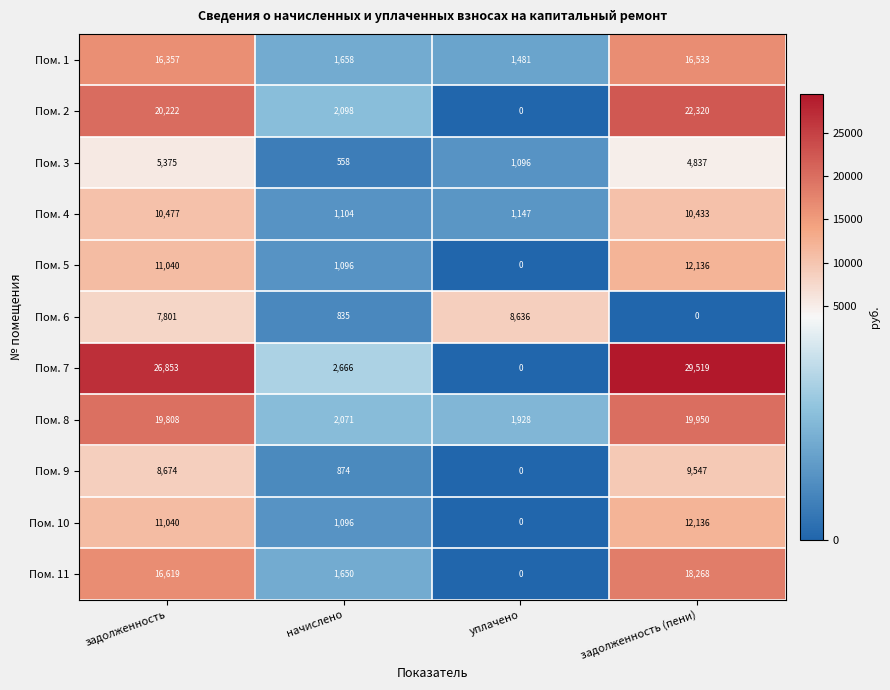

What is the difference between the maximum and minimum values in the Пом. 9 series?

9547